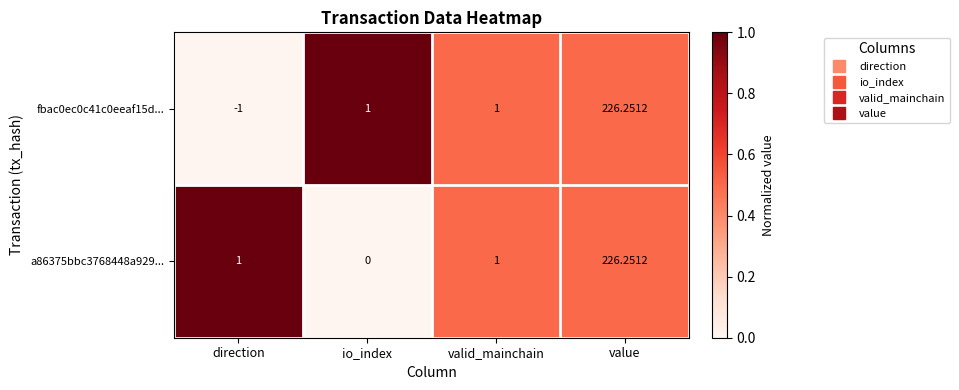

At which label does a86375bbc3768448a929... reach its minimum?

io_index